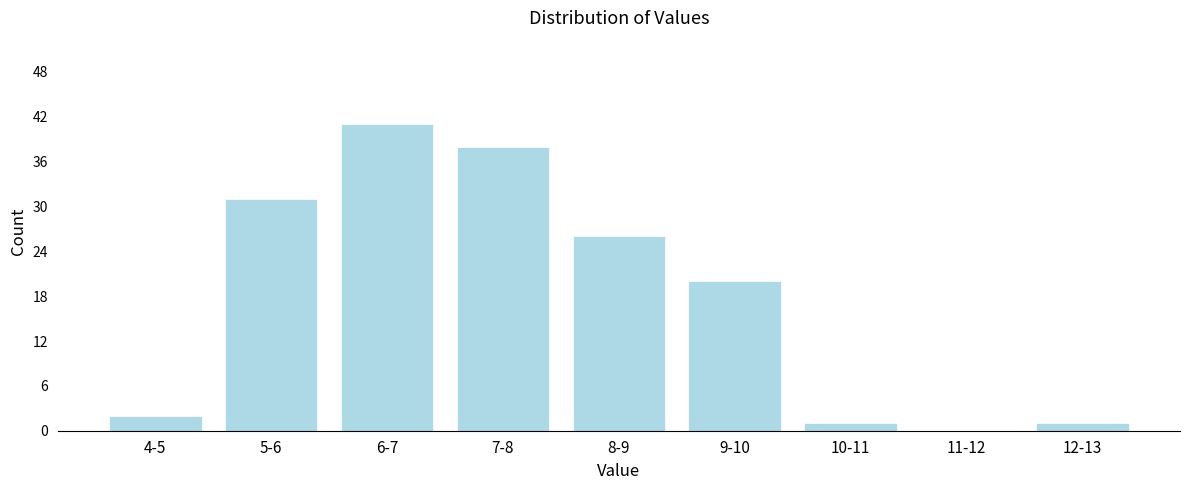

Reading right to left, list all the values displayed in this chart.

12-13=1	11-12=0	10-11=1	9-10=20	8-9=26	7-8=38	6-7=41	5-6=31	4-5=2